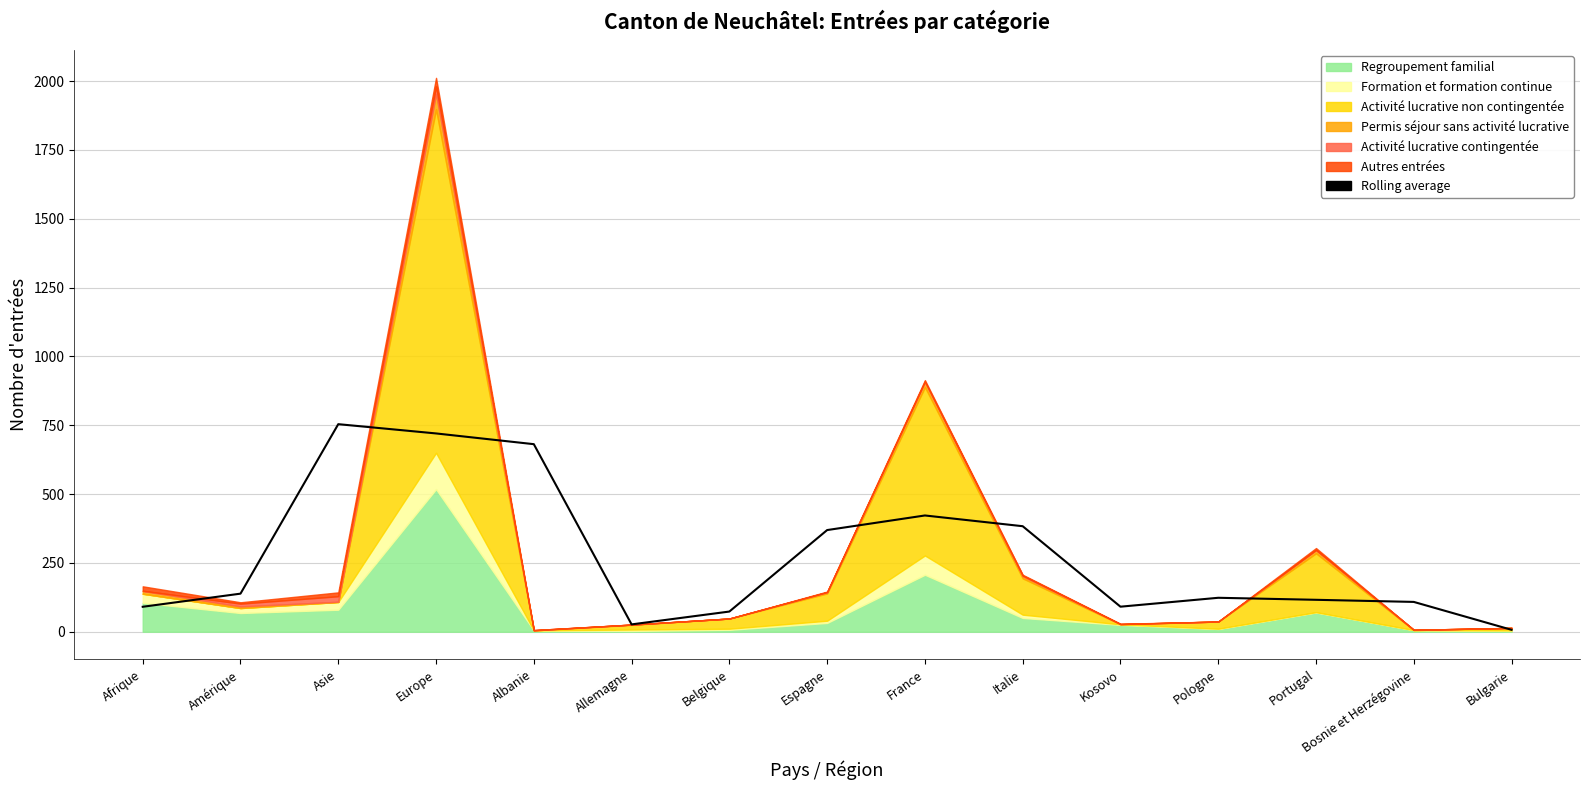

Reading left to right, list all the values displayed in this chart.

Afrique=90.7	Amérique=138.3	Asie=754.0	Europe=720.3	Albanie=681.3	Allemagne=26.7	Belgique=73.3	Espagne=369.3	France=422.3	Italie=383.3	Kosovo=91.0	Pologne=123.3	Portugal=116.0	Bosnie et Herzégovine=108.3	Bulgarie=7.0